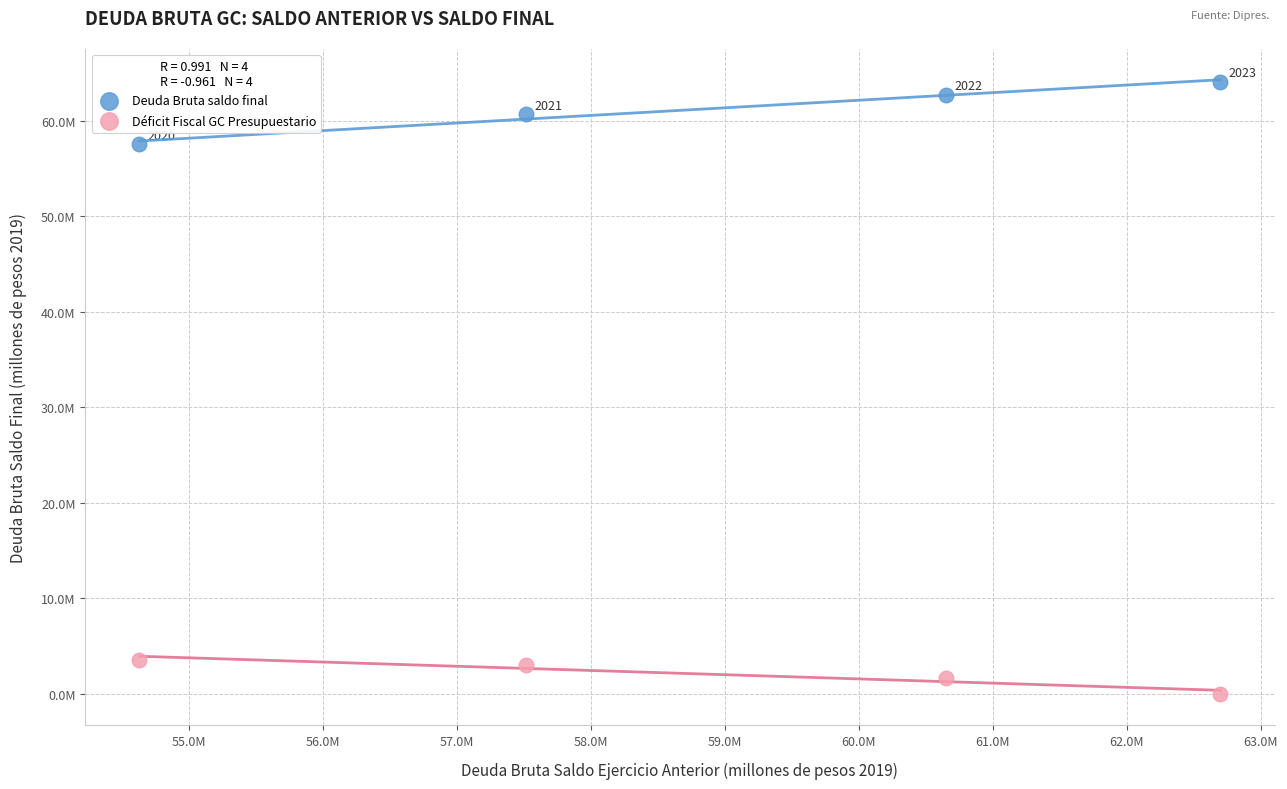

What are all the series names shown in the legend?

Deuda Bruta saldo final, Déficit Fiscal GC Presupuestario